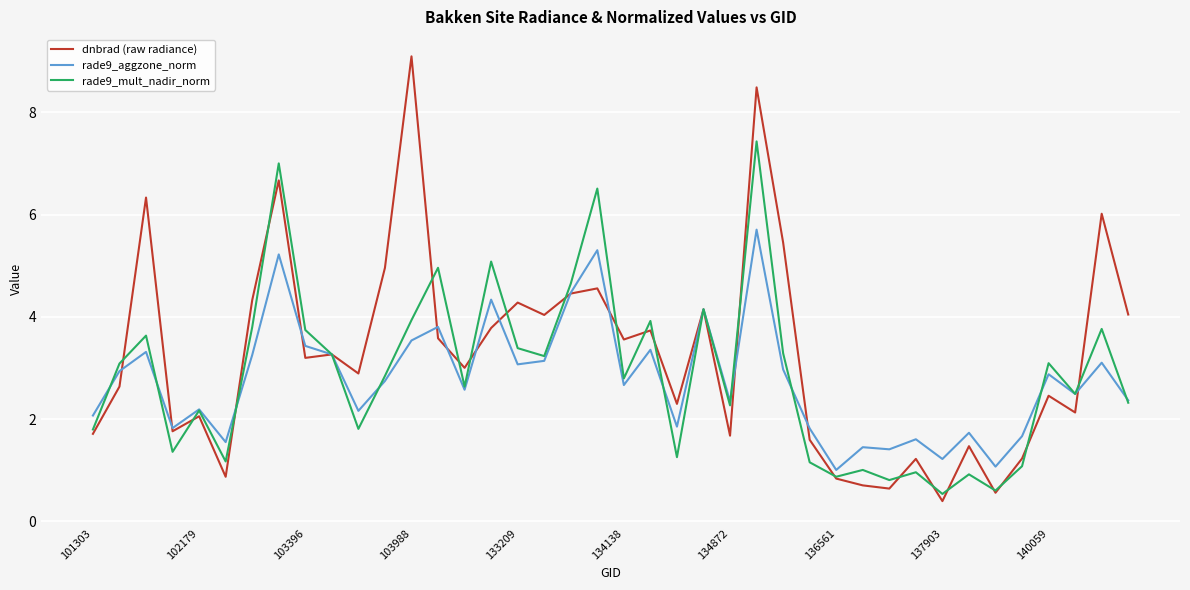

Which series has the widest spread of values?

dnbrad (raw radiance)